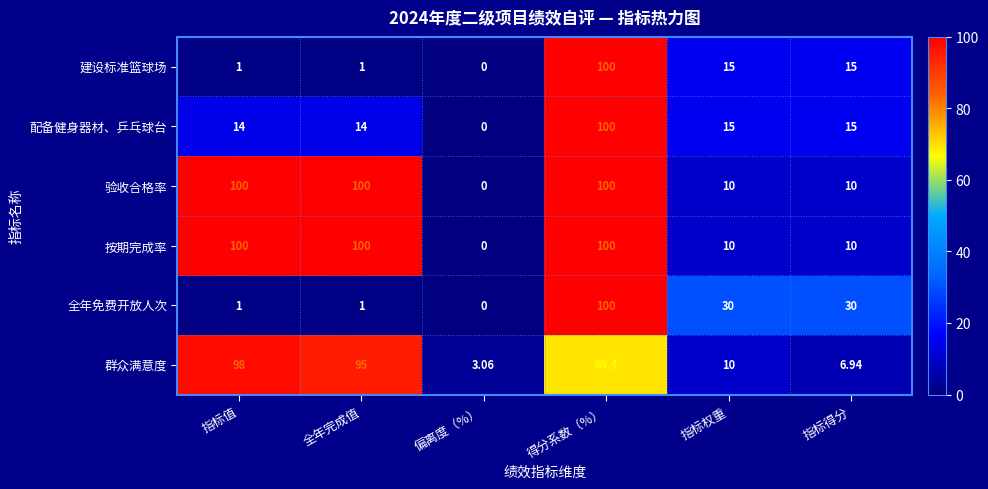

Is the value of 全年免费开放人次 at 得分系数（%） greater than the value of 群众满意度 at 指标值?

Yes